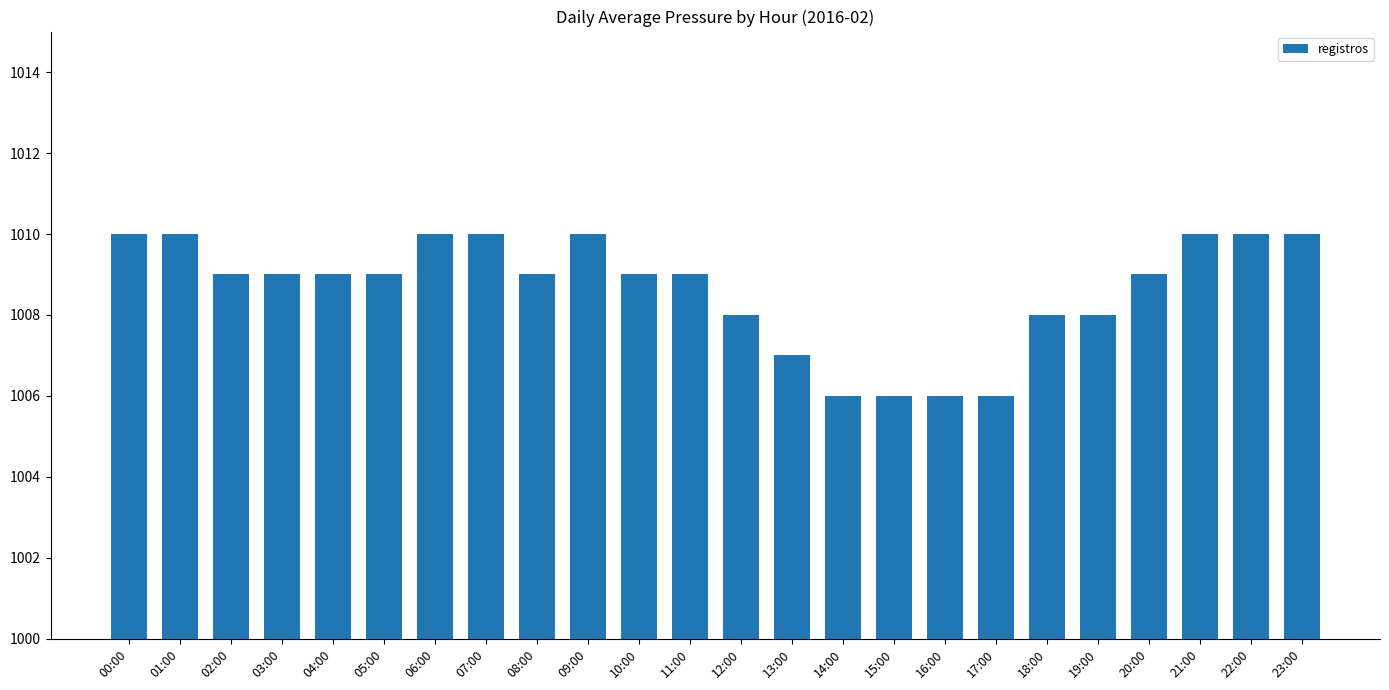

What is the value of the 21st bar from the left?

1009